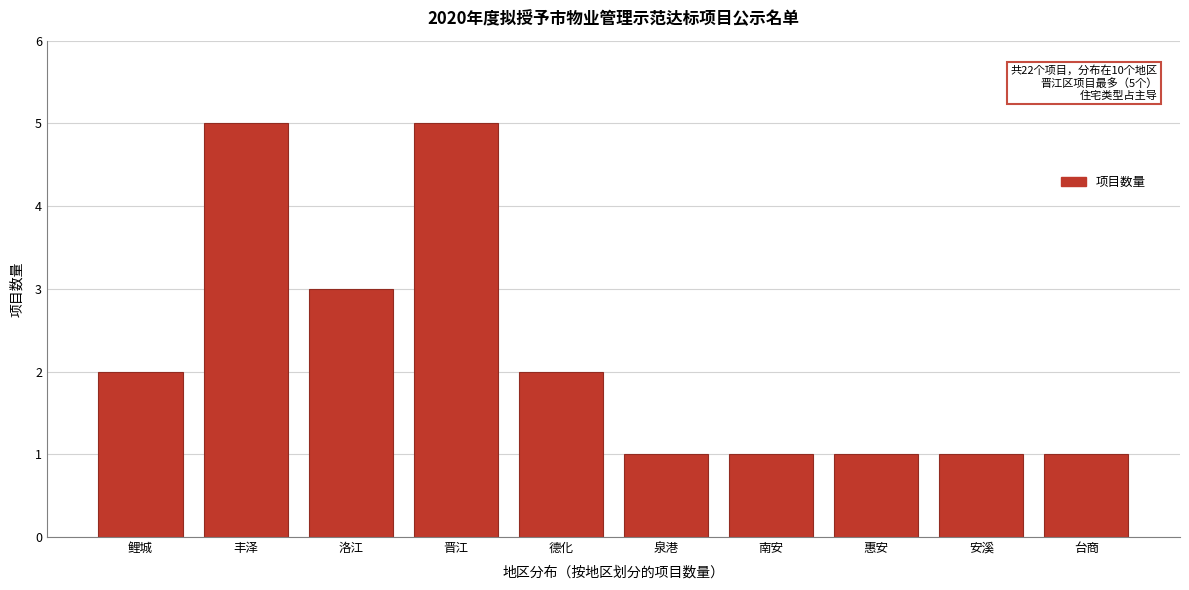

Reading left to right, list all the values displayed in this chart.

2	5	3	5	2	1	1	1	1	1